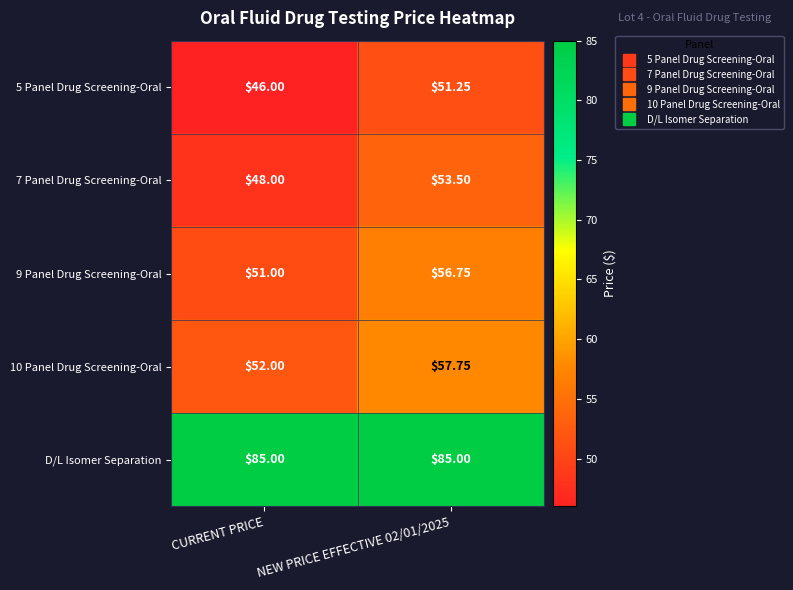

How many distinct data groups are displayed?

5